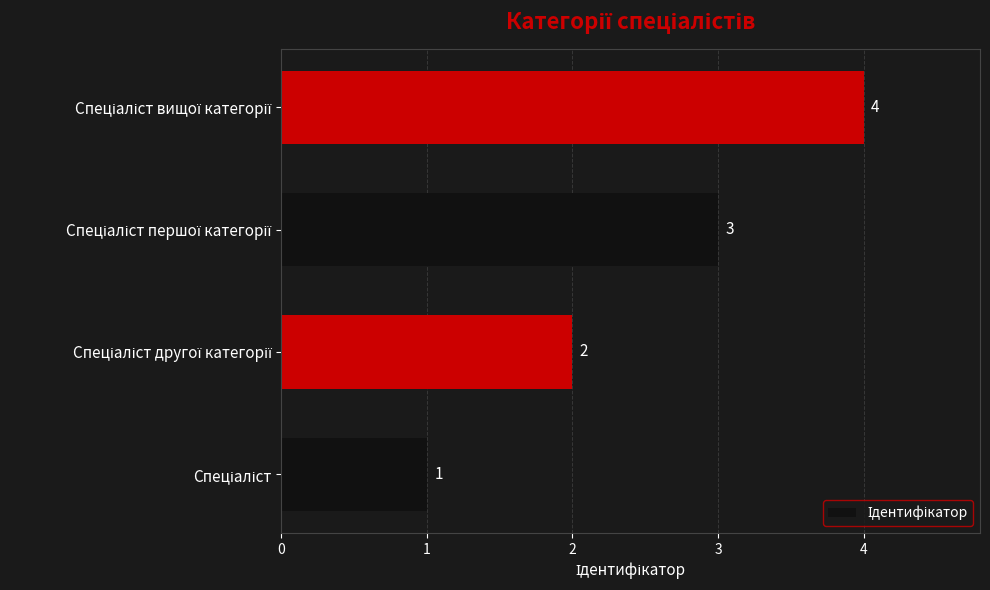

Count the values in the range 2 to 4.

3